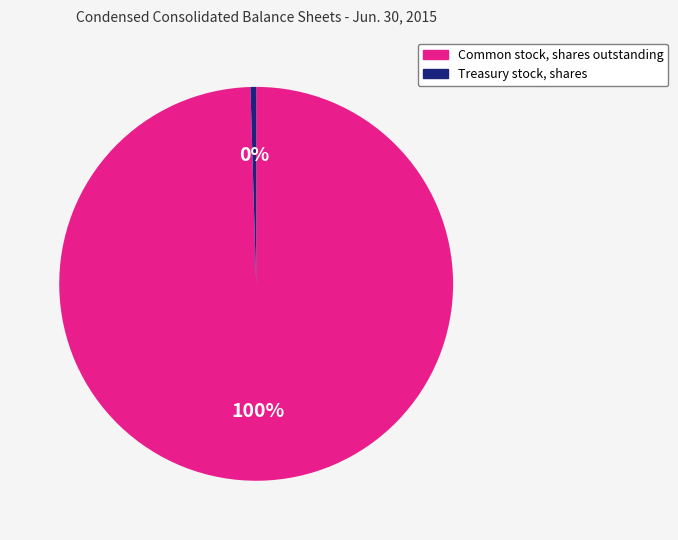

What is the majority slice?

Common stock, shares outstanding